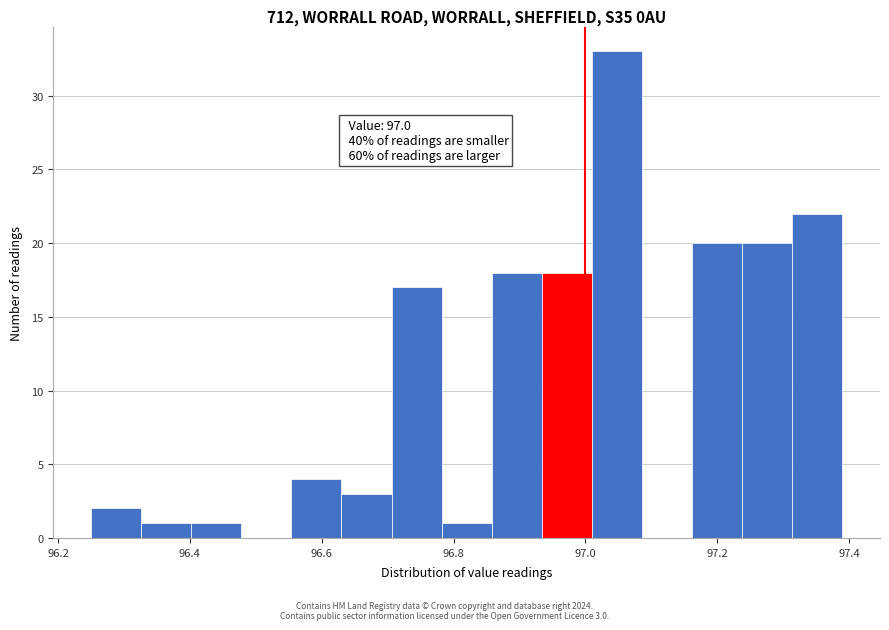

Read against the x-axis, roughly where is the centre of the tallest bar?

97.04